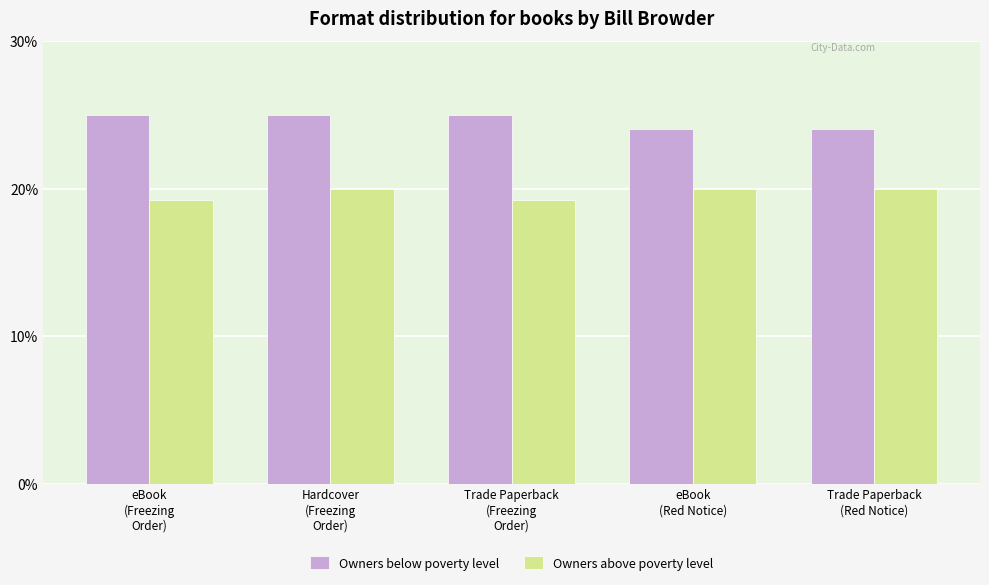

What is the label of the 2nd bar from the right?

eBook
(Red Notice)